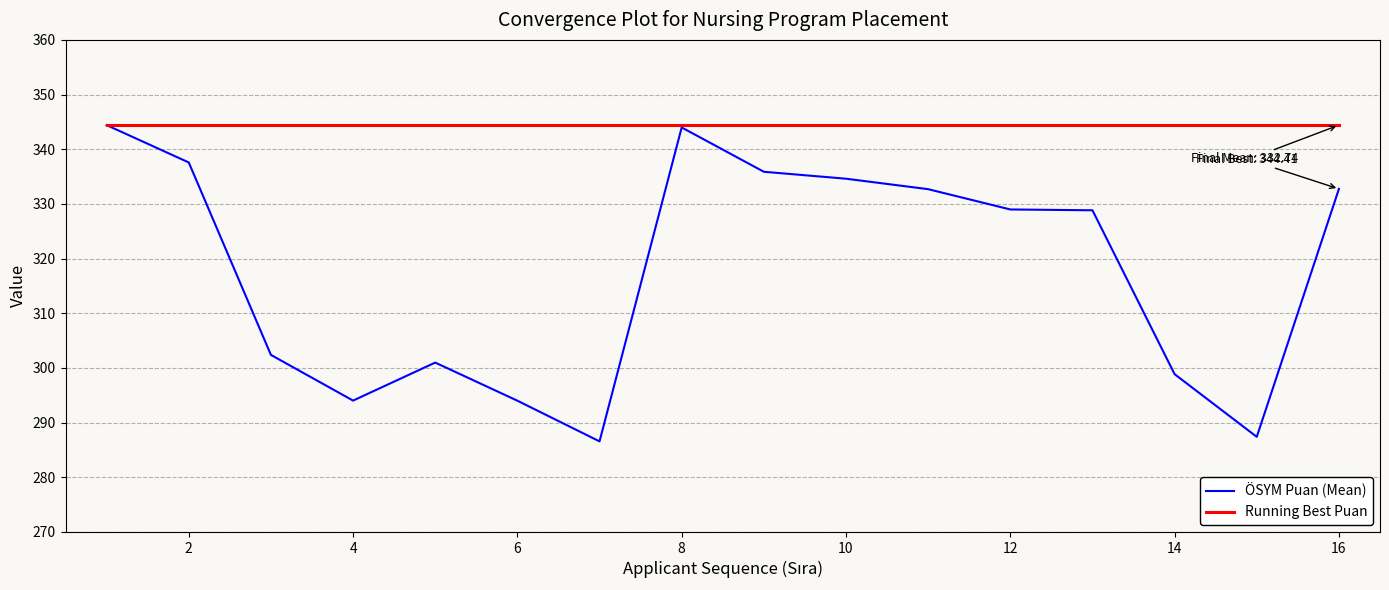

Rank the series by their average value, from highest to lowest.

Running Best Puan, ÖSYM Puan (Mean)